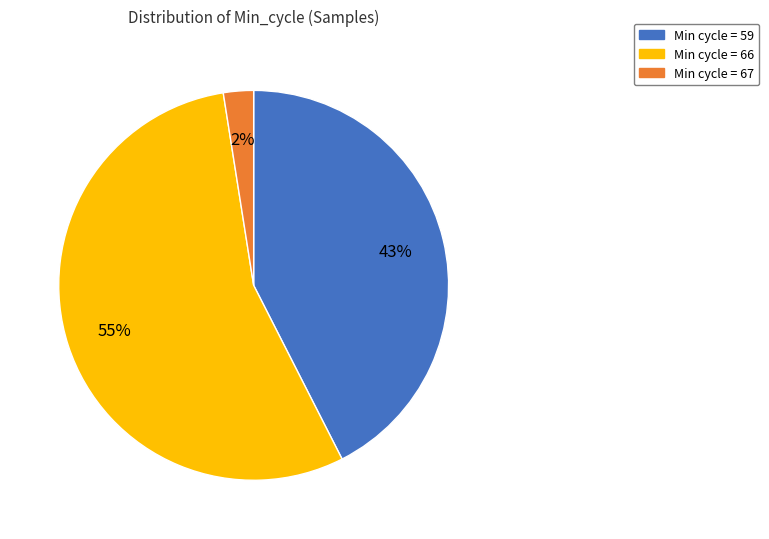

Is there a majority slice in this chart?

Yes